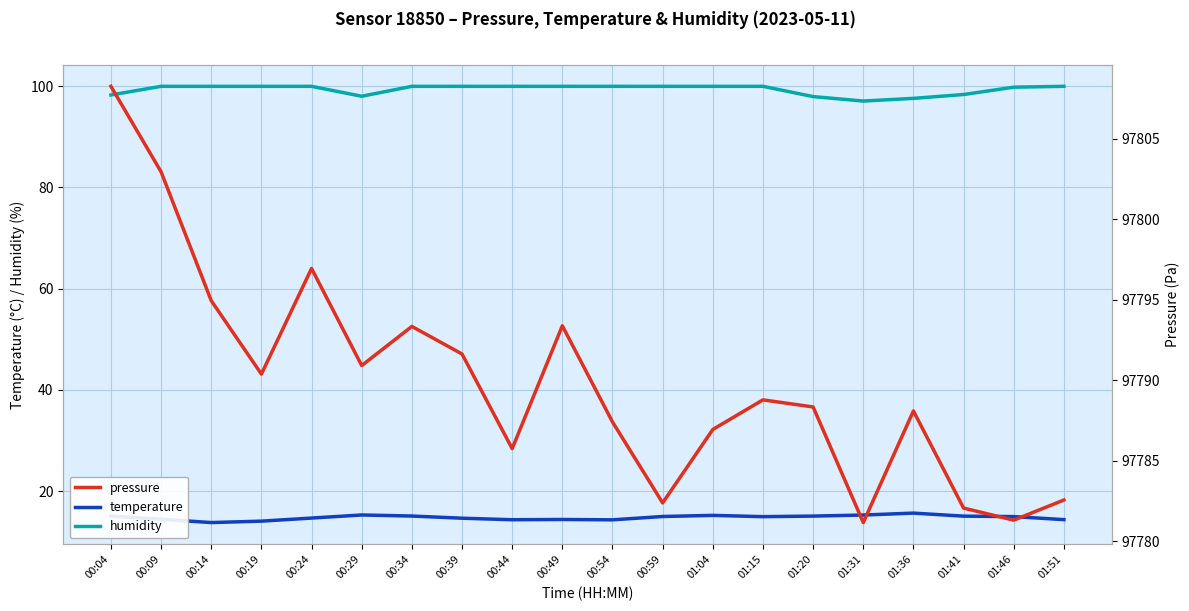

At which label does temperature reach its minimum?

00:14